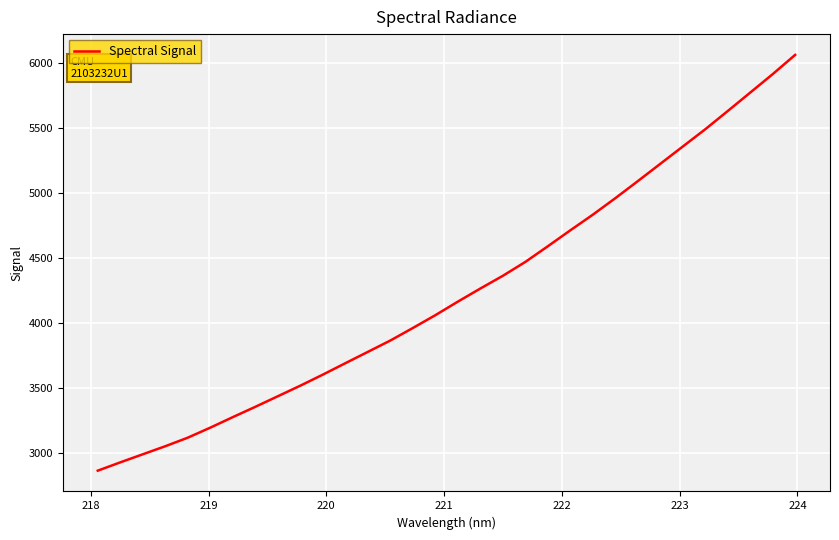

What is the maximum value shown in the chart?

6059.0